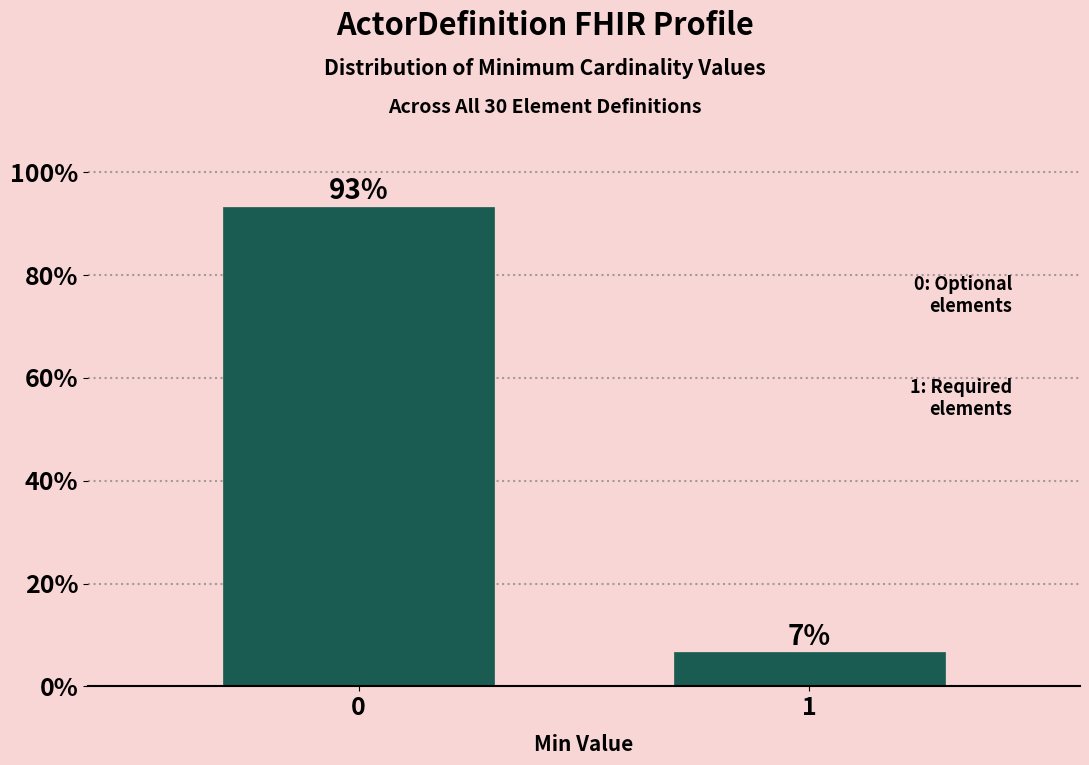

Is it true that the value at 0 is 142.4?

False